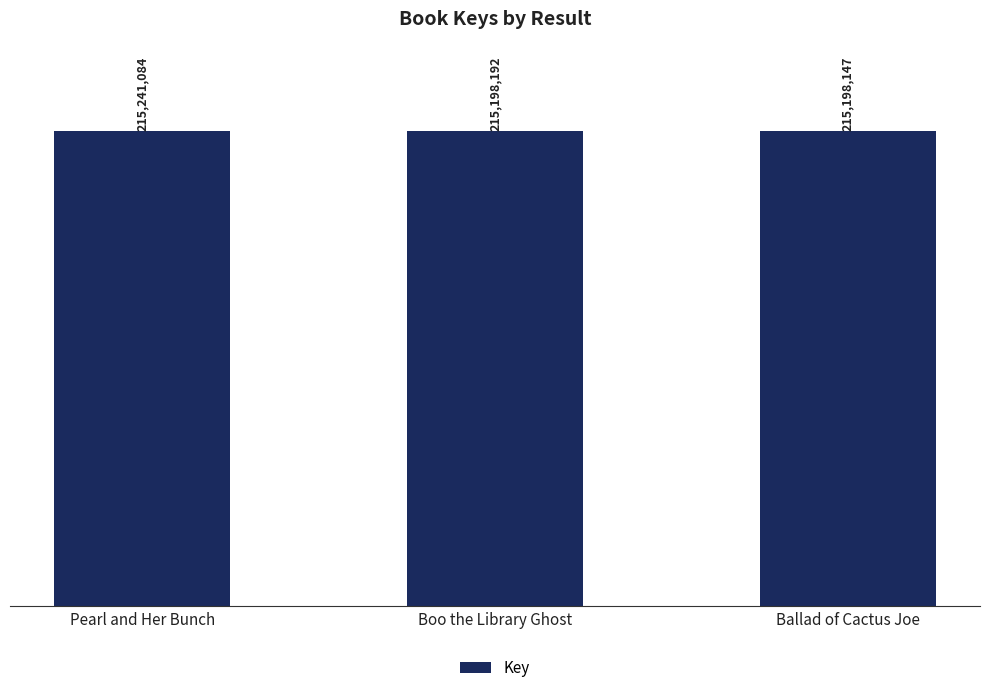

Does the chart contain any negative values?

No